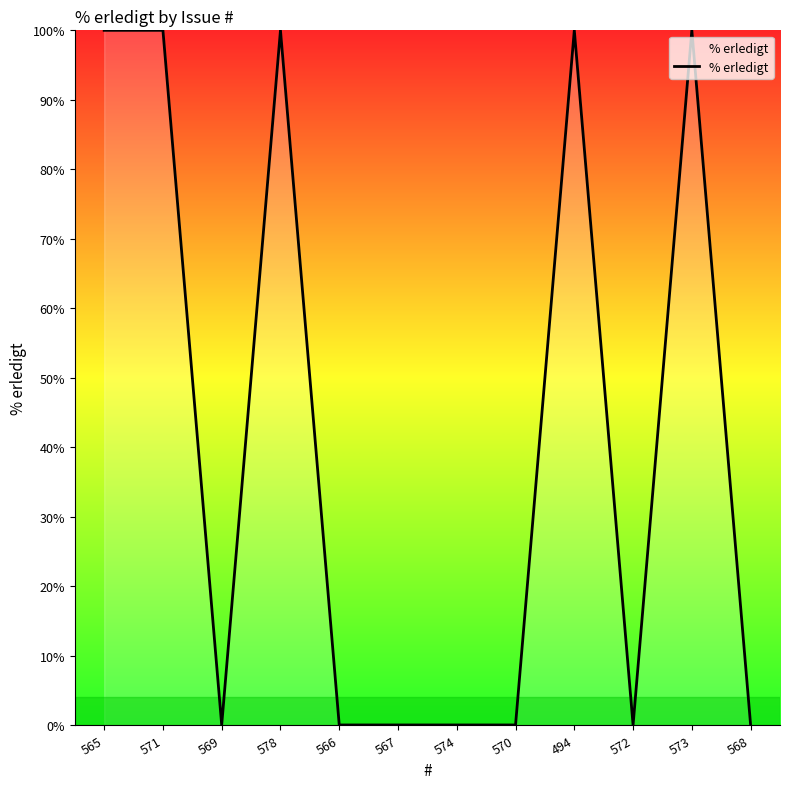

What is the ratio of the value at 573 to the value at 571?

1.0